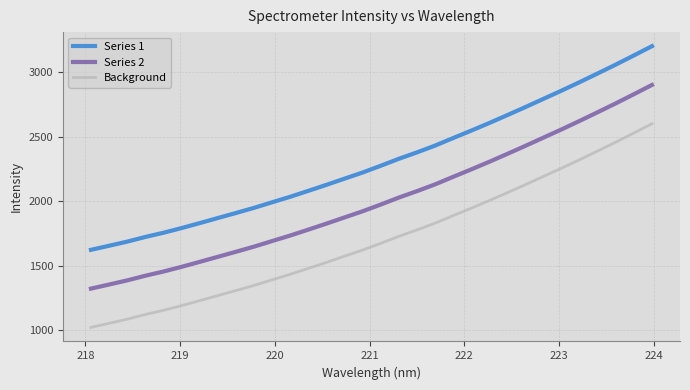

What is the maximum value shown in the chart?

3199.0